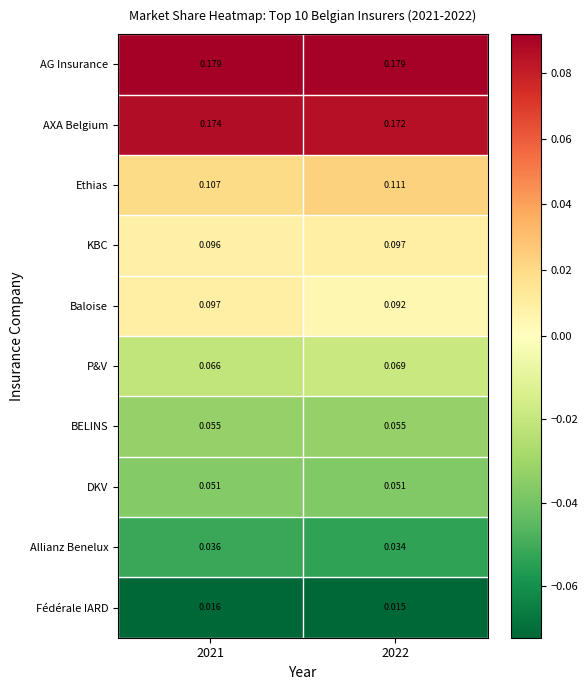

Which series has the largest range (max minus min)?

Baloise